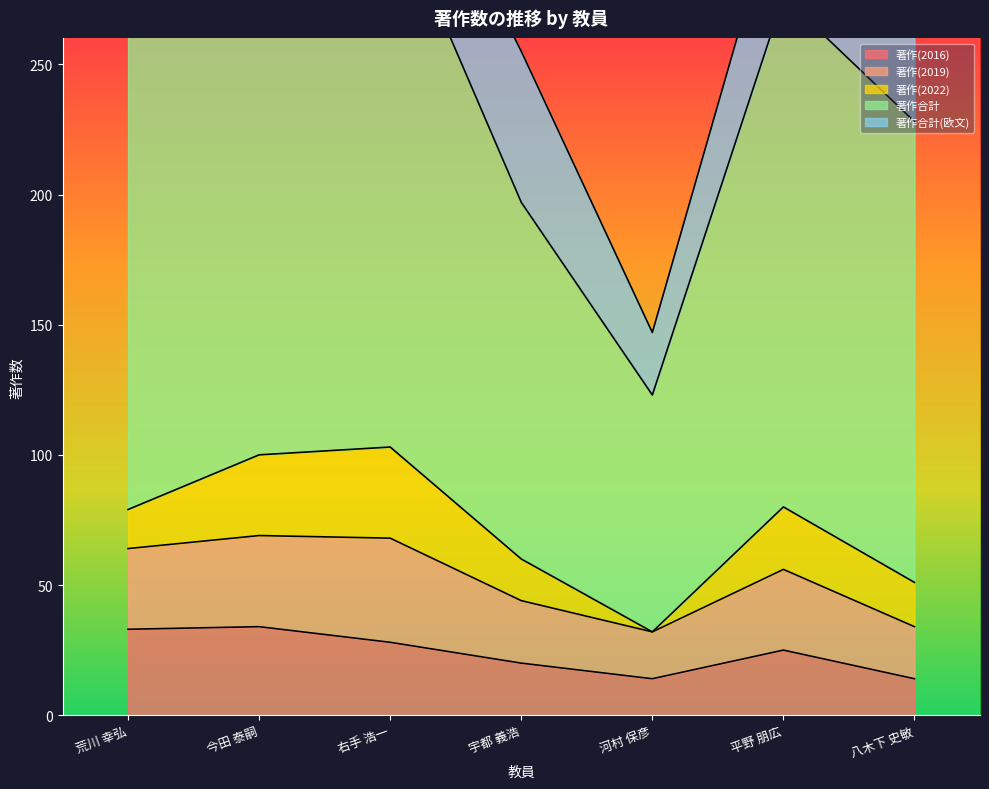

What are all the series names shown in the legend?

著作(2016), 著作(2019), 著作(2022), 著作合計, 著作合計(欧文)